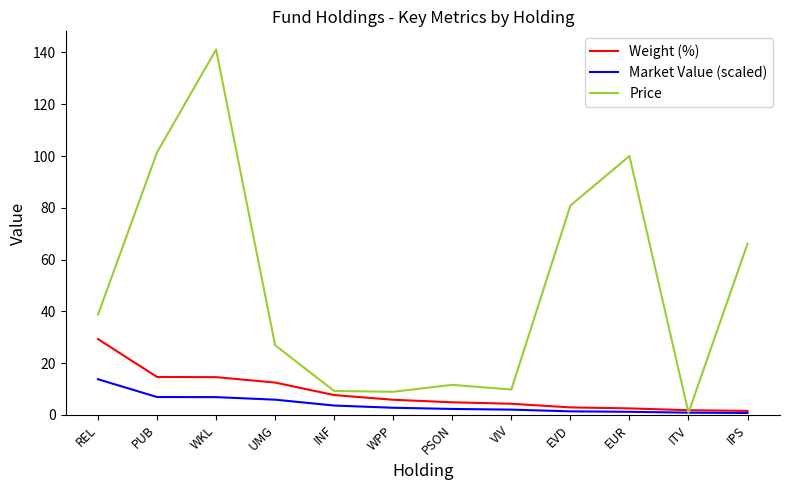

The Price series shows 9.8 at VIV. True or false?

True